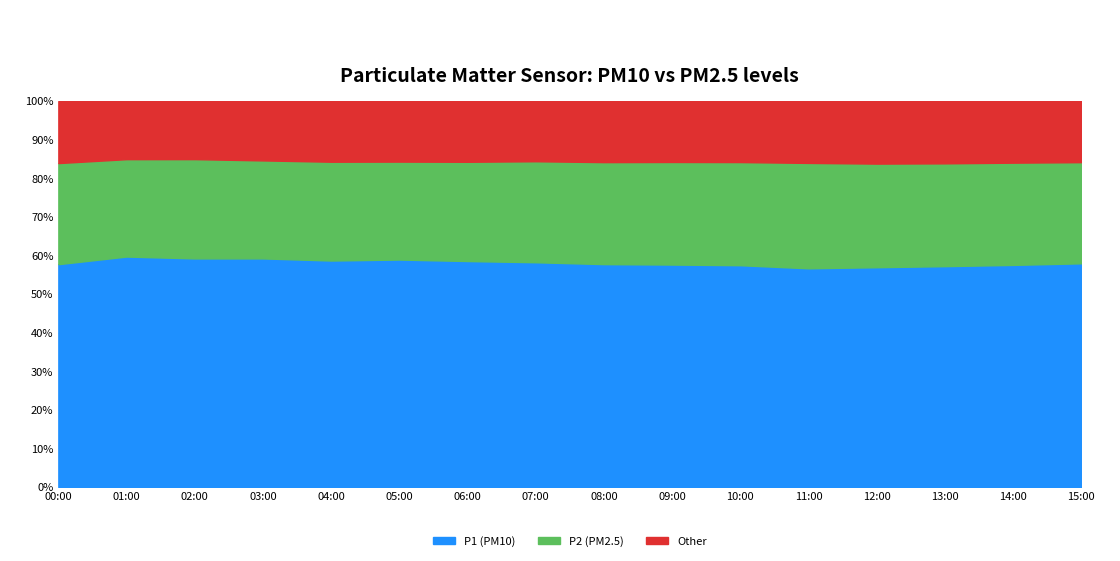

Is the value of Other at 15:00 greater than the value of P1 (PM10) at 05:00?

No